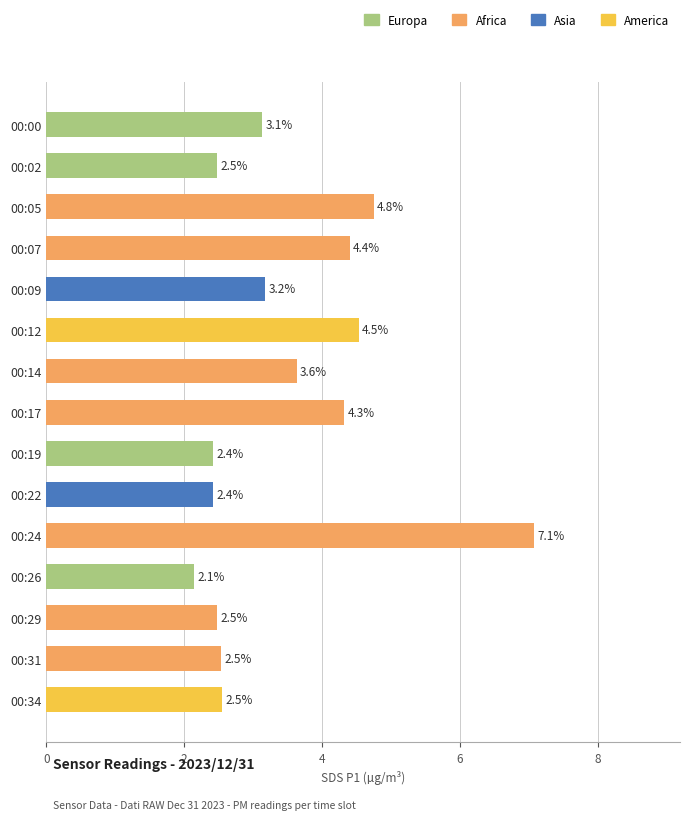

What value does the data have at 00:02?

2.5